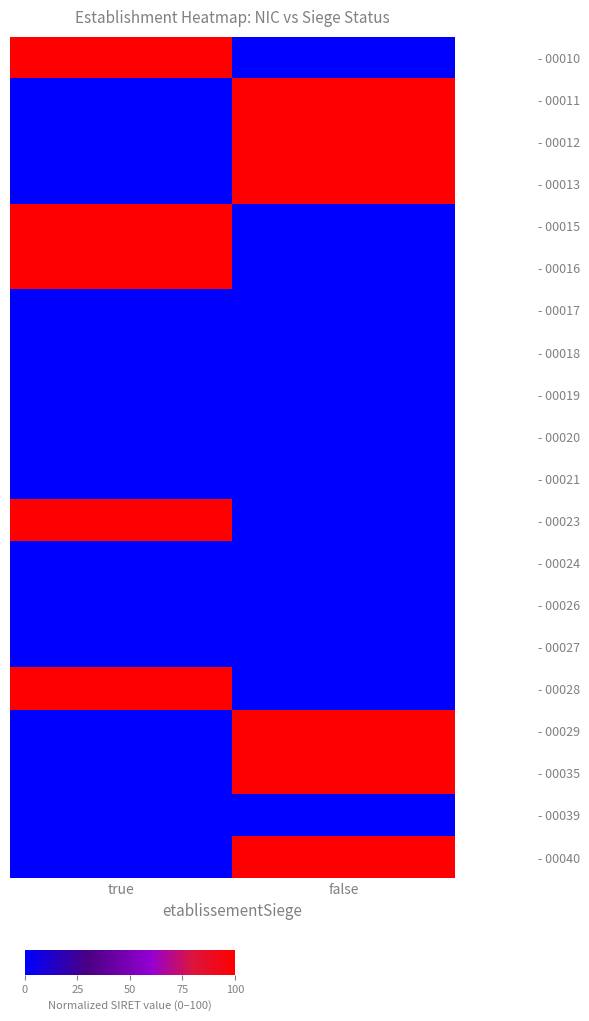

How many data points does each series have?

2